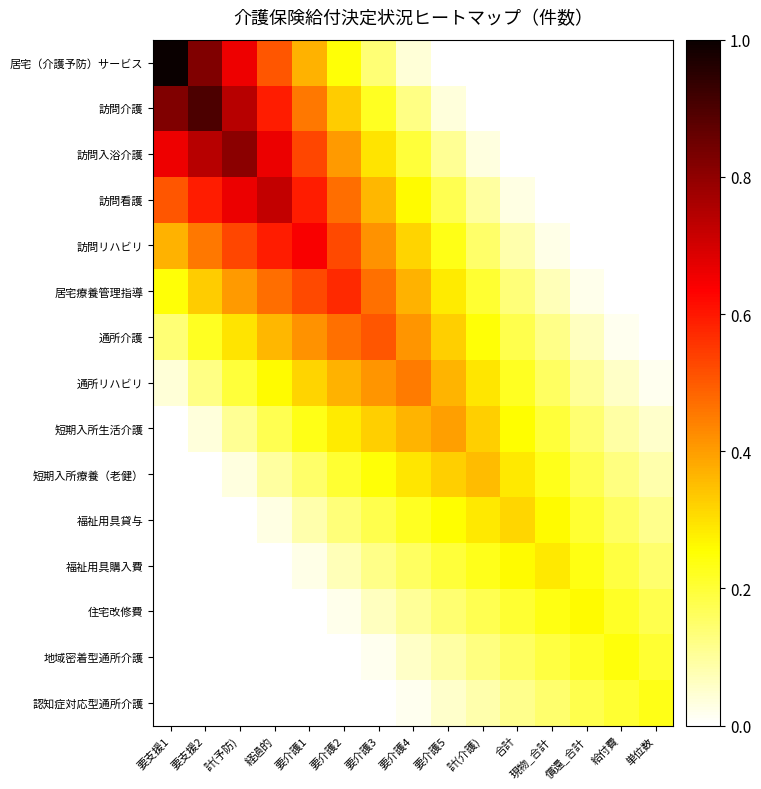

Reading right to left, list all the values displayed in this chart.

居宅（介護予防）サービス: 単位数=0.0	給付費=0.0	償還_合計=0.0	現物_合計=0.0	合計=0.0	計(介護)=0.0	要介護5=0.0	要介護4=0.0	要介護3=0.1	要介護2=0.2	要介護1=0.4	経過的=0.5	計(予防)=0.7	要支援2=0.8	要支援1=1.0
訪問介護: 単位数=0.0	給付費=0.0	償還_合計=0.0	現物_合計=0.0	合計=0.0	計(介護)=0.0	要介護5=0.0	要介護4=0.1	要介護3=0.2	要介護2=0.3	要介護1=0.5	経過的=0.6	計(予防)=0.7	要支援2=0.9	要支援1=0.8
訪問入浴介護: 単位数=0.0	給付費=0.0	償還_合計=0.0	現物_合計=0.0	合計=0.0	計(介護)=0.0	要介護5=0.1	要介護4=0.2	要介護3=0.3	要介護2=0.4	要介護1=0.5	経過的=0.7	計(予防)=0.8	要支援2=0.7	要支援1=0.7
訪問看護: 単位数=0.0	給付費=0.0	償還_合計=0.0	現物_合計=0.0	合計=0.0	計(介護)=0.1	要介護5=0.2	要介護4=0.3	要介護3=0.4	要介護2=0.5	要介護1=0.6	経過的=0.7	計(予防)=0.7	要支援2=0.6	要支援1=0.5
訪問リハビリ: 単位数=0.0	給付費=0.0	償還_合計=0.0	現物_合計=0.0	合計=0.1	計(介護)=0.2	要介護5=0.2	要介護4=0.3	要介護3=0.4	要介護2=0.5	要介護1=0.6	経過的=0.6	計(予防)=0.5	要支援2=0.5	要支援1=0.4
居宅療養管理指導: 単位数=0.0	給付費=0.0	償還_合計=0.0	現物_合計=0.1	合計=0.1	計(介護)=0.2	要介護5=0.3	要介護4=0.4	要介護3=0.5	要介護2=0.6	要介護1=0.5	経過的=0.5	計(予防)=0.4	要支援2=0.3	要支援1=0.2
通所介護: 単位数=0.0	給付費=0.0	償還_合計=0.1	現物_合計=0.1	合計=0.2	計(介護)=0.2	要介護5=0.3	要介護4=0.4	要介護3=0.5	要介護2=0.5	要介護1=0.4	経過的=0.4	計(予防)=0.3	要支援2=0.2	要支援1=0.1
通所リハビリ: 単位数=0.0	給付費=0.1	償還_合計=0.1	現物_合計=0.2	合計=0.2	計(介護)=0.3	要介護5=0.4	要介護4=0.4	要介護3=0.4	要介護2=0.4	要介護1=0.3	経過的=0.3	計(予防)=0.2	要支援2=0.1	要支援1=0.0
短期入所生活介護: 単位数=0.1	給付費=0.1	償還_合計=0.1	現物_合計=0.2	合計=0.3	計(介護)=0.3	要介護5=0.4	要介護4=0.4	要介護3=0.3	要介護2=0.3	要介護1=0.2	経過的=0.2	計(予防)=0.1	要支援2=0.0	要支援1=0.0
短期入所療養（老健）: 単位数=0.1	給付費=0.1	償還_合計=0.2	現物_合計=0.2	合計=0.3	計(介護)=0.4	要介護5=0.3	要介護4=0.3	要介護3=0.2	要介護2=0.2	要介護1=0.2	経過的=0.1	計(予防)=0.0	要支援2=0.0	要支援1=0.0
福祉用具貸与: 単位数=0.1	給付費=0.2	償還_合計=0.2	現物_合計=0.3	合計=0.3	計(介護)=0.3	要介護5=0.3	要介護4=0.2	要介護3=0.2	要介護2=0.1	要介護1=0.1	経過的=0.0	計(予防)=0.0	要支援2=0.0	要支援1=0.0
福祉用具購入費: 単位数=0.1	給付費=0.2	償還_合計=0.2	現物_合計=0.3	合計=0.3	計(介護)=0.2	要介護5=0.2	要介護4=0.2	要介護3=0.1	要介護2=0.1	要介護1=0.0	経過的=0.0	計(予防)=0.0	要支援2=0.0	要支援1=0.0
住宅改修費: 単位数=0.2	給付費=0.2	償還_合計=0.3	現物_合計=0.2	合計=0.2	計(介護)=0.2	要介護5=0.1	要介護4=0.1	要介護3=0.1	要介護2=0.0	要介護1=0.0	経過的=0.0	計(予防)=0.0	要支援2=0.0	要支援1=0.0
地域密着型通所介護: 単位数=0.2	給付費=0.2	償還_合計=0.2	現物_合計=0.2	合計=0.2	計(介護)=0.1	要介護5=0.1	要介護4=0.1	要介護3=0.0	要介護2=0.0	要介護1=0.0	経過的=0.0	計(予防)=0.0	要支援2=0.0	要支援1=0.0
認知症対応型通所介護: 単位数=0.2	給付費=0.2	償還_合計=0.2	現物_合計=0.1	合計=0.1	計(介護)=0.1	要介護5=0.1	要介護4=0.0	要介護3=0.0	要介護2=0.0	要介護1=0.0	経過的=0.0	計(予防)=0.0	要支援2=0.0	要支援1=0.0